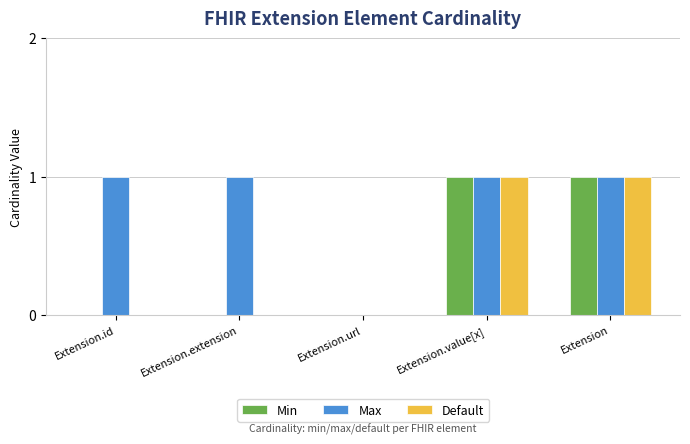

What is the total value across all series at Extension.value[x]?

3